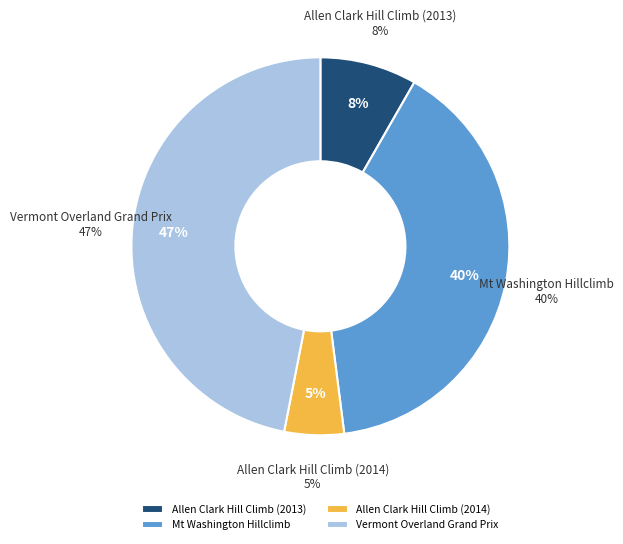

Which has a higher value, Allen Clark Hill Climb (2014) or Vermont Overland Grand Prix?

Vermont Overland Grand Prix